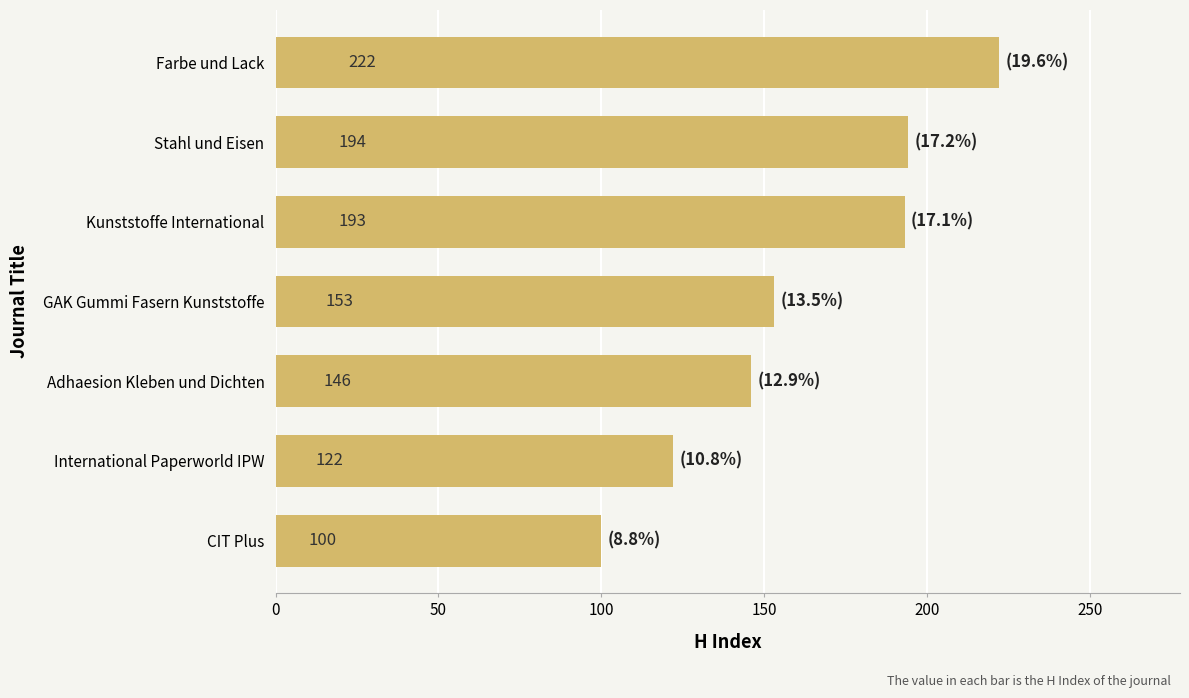

Reading top to bottom, list all the values displayed in this chart.

222	194	193	153	146	122	100